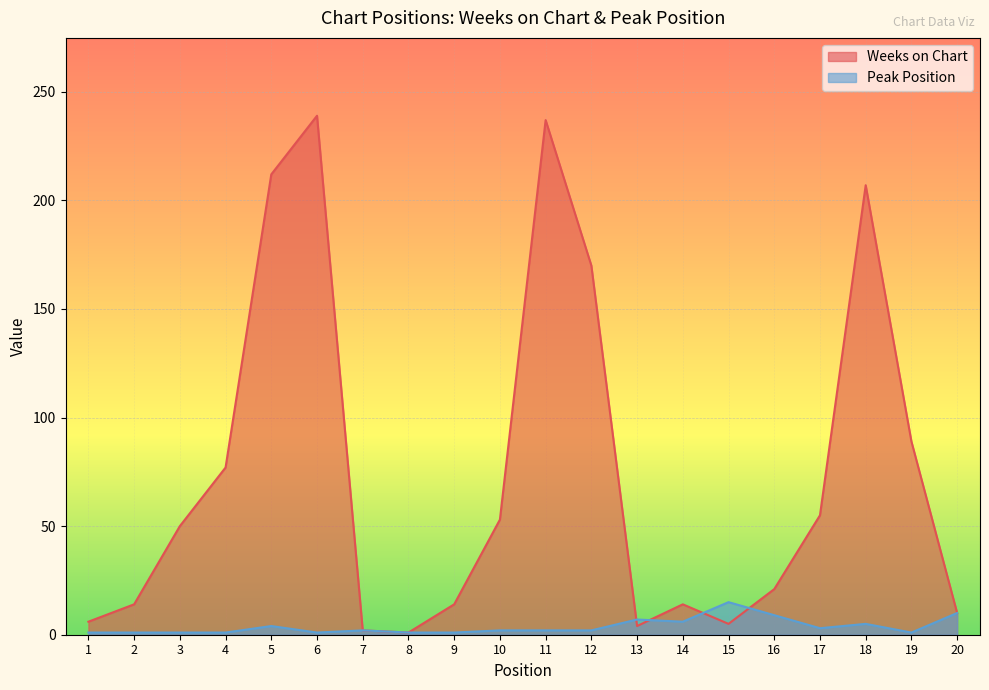

At how many categories does at least one series exceed 170?

4